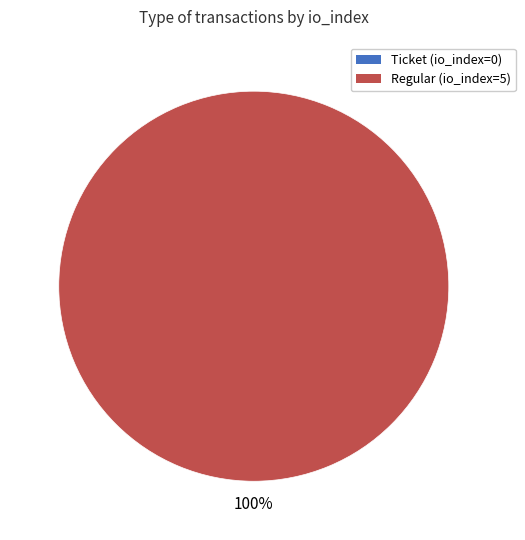

True or false: Regular (io_index=5) accounts for 100% of the total.

True